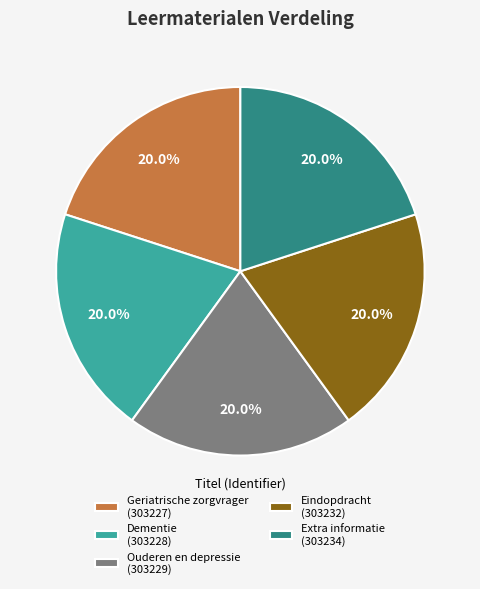

Combined, what portion of the pie is Ouderen en depressie and Extra informatie?

40.0%